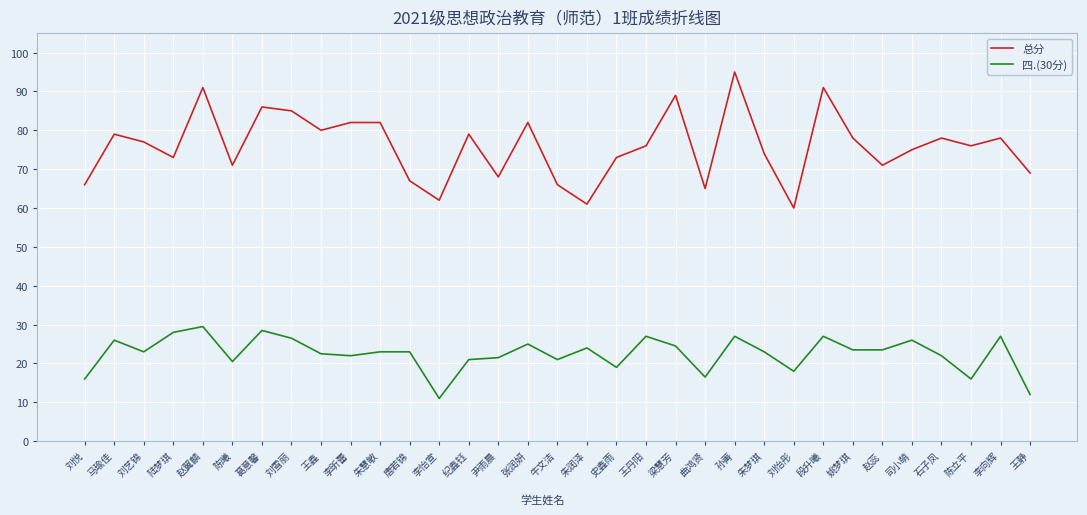

How many lines are shown in the chart?

2